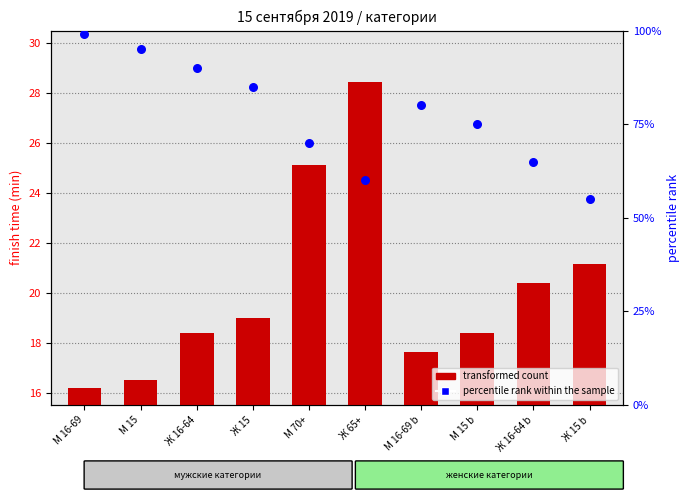

Is the value of transformed count at М 70+ greater than the value of percentile rank within the sample at Ж 16-64 b?

No